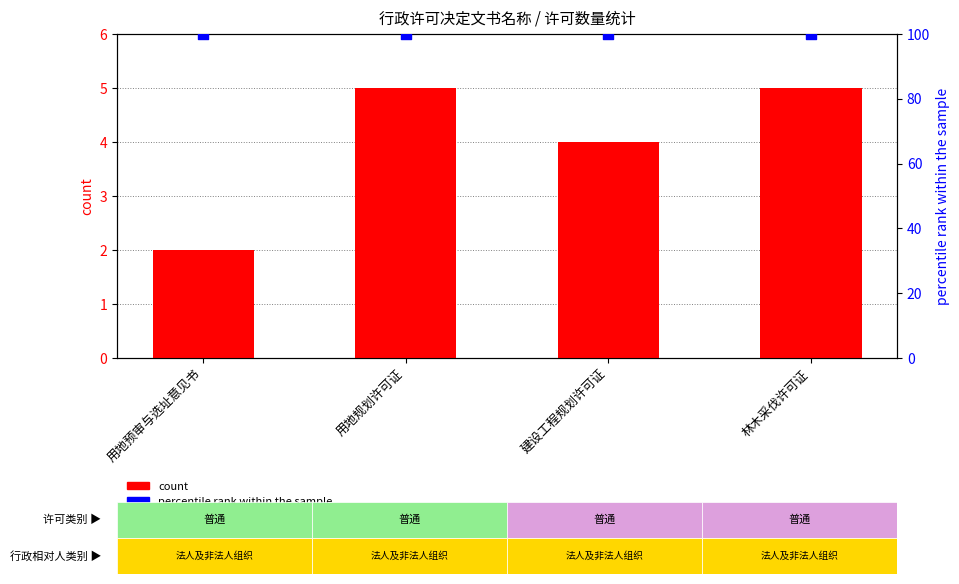

At how many categories does at least one series exceed 29?

4